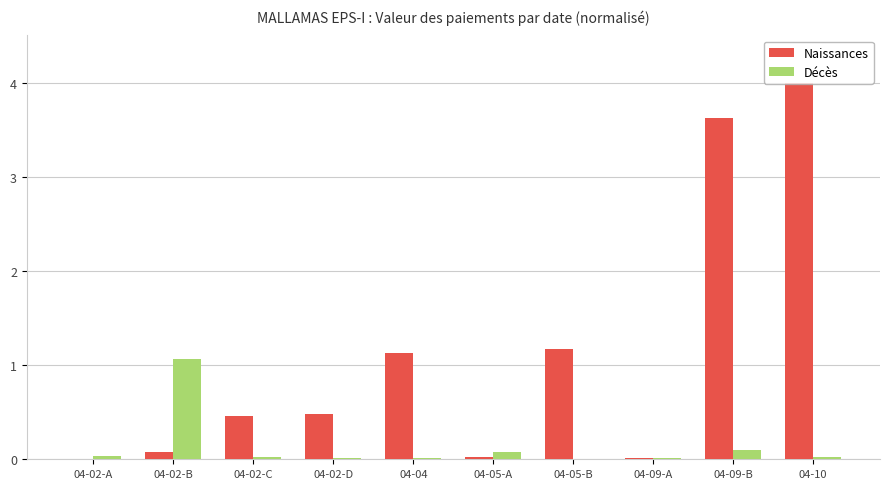

True or false: Naissances has a value of 1.1 at 04-04.

True